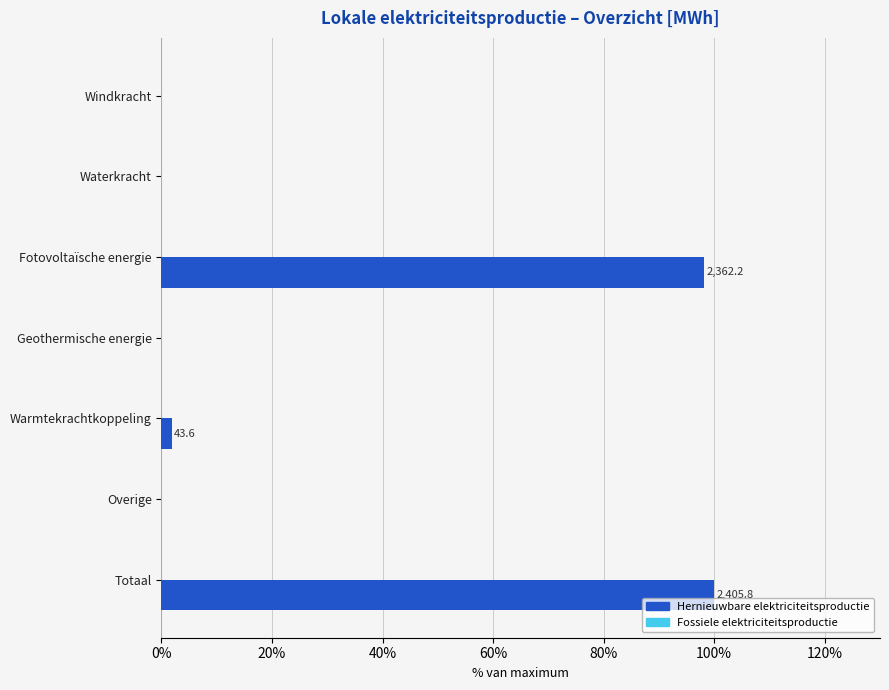

Are the bars horizontal?

Yes